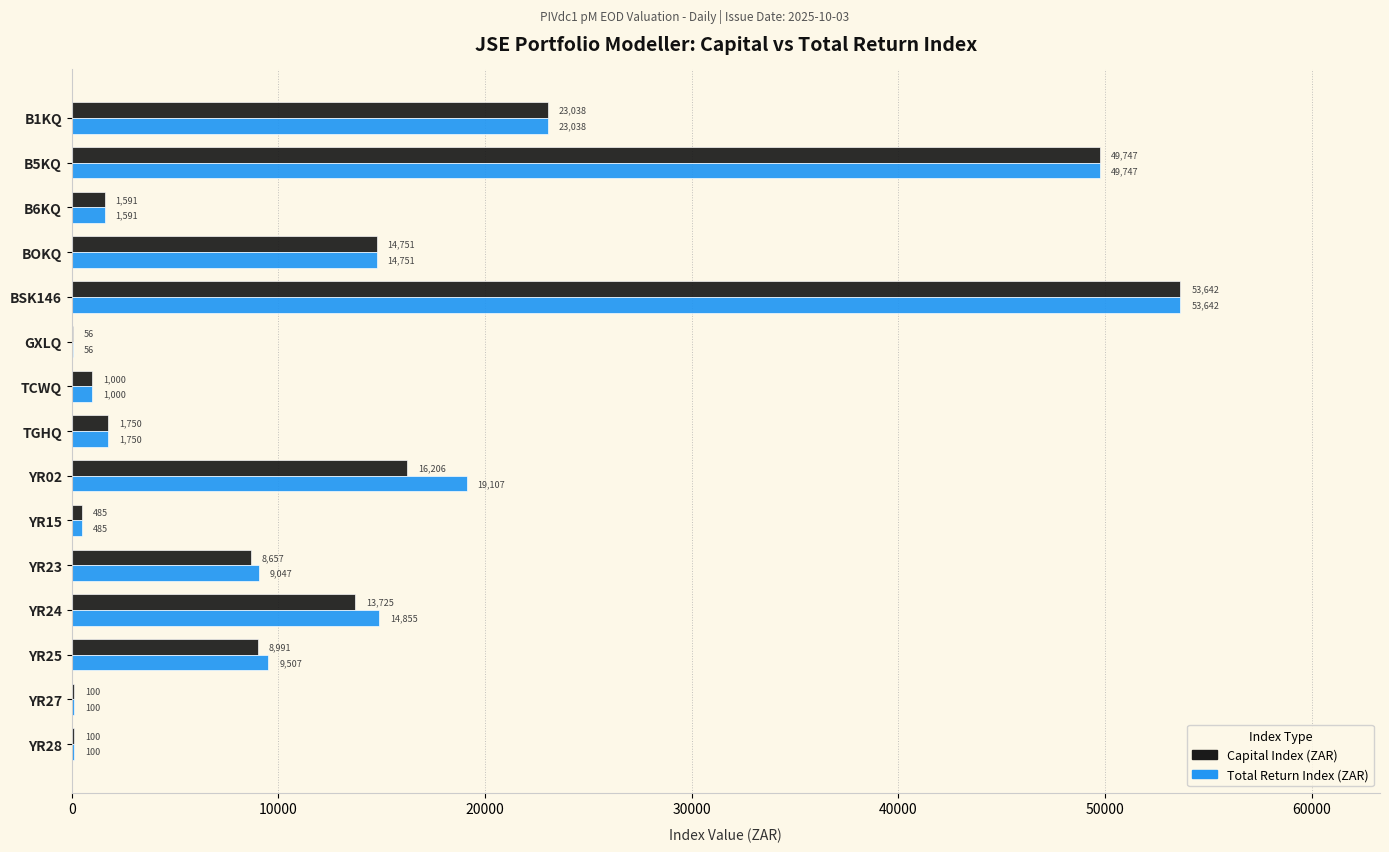

At which label does Total Return Index (ZAR) reach its peak?

BSK146